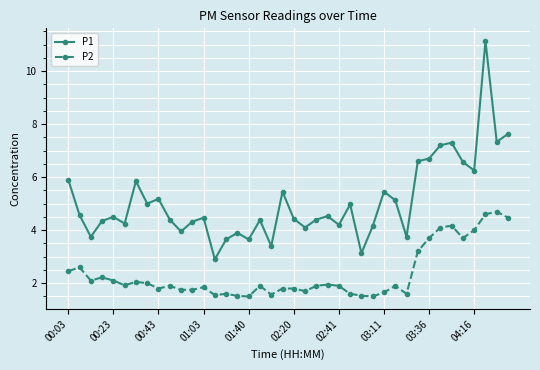

True or false: P1 has more than 1 points higher than both neighbors.

True